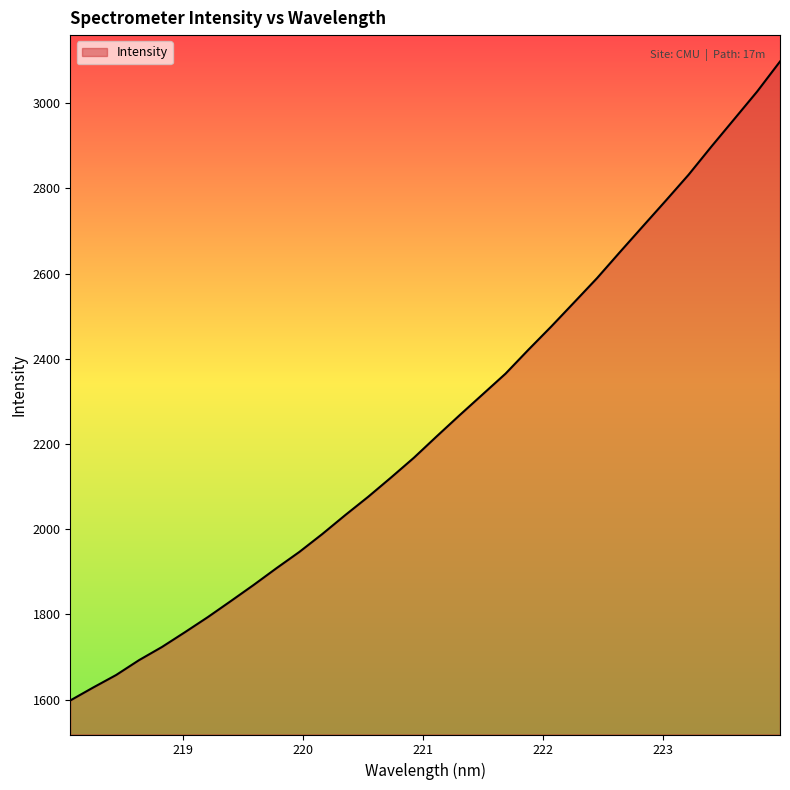

What is the greatest value displayed?

3097.7